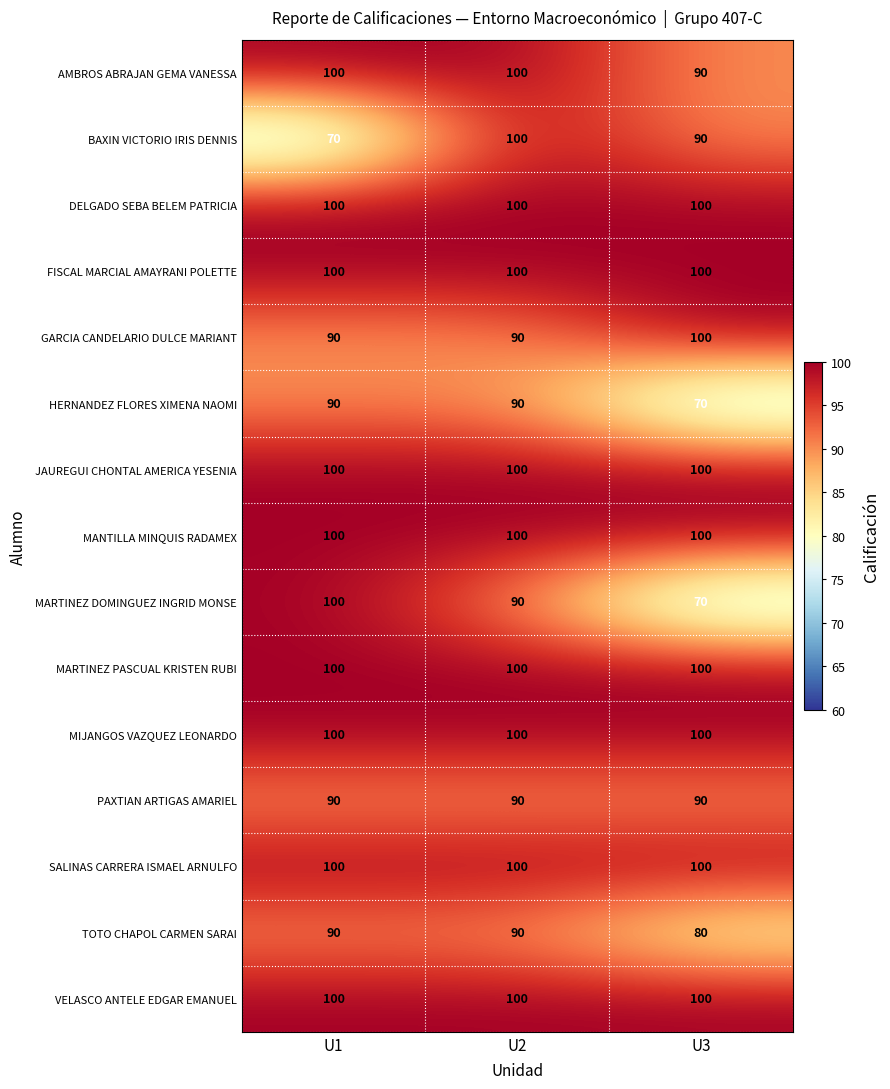

At which category is the sum across all series the highest?

U2